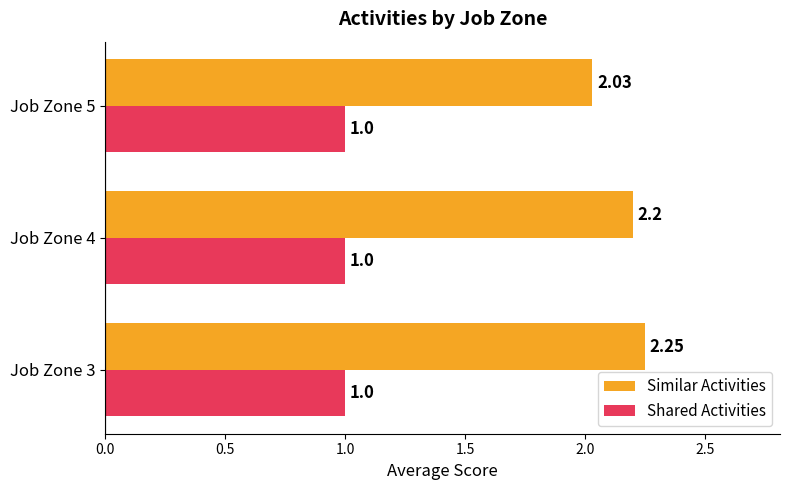

Between Job Zone 3 and Job Zone 5, which series saw the biggest shift?

Similar Activities